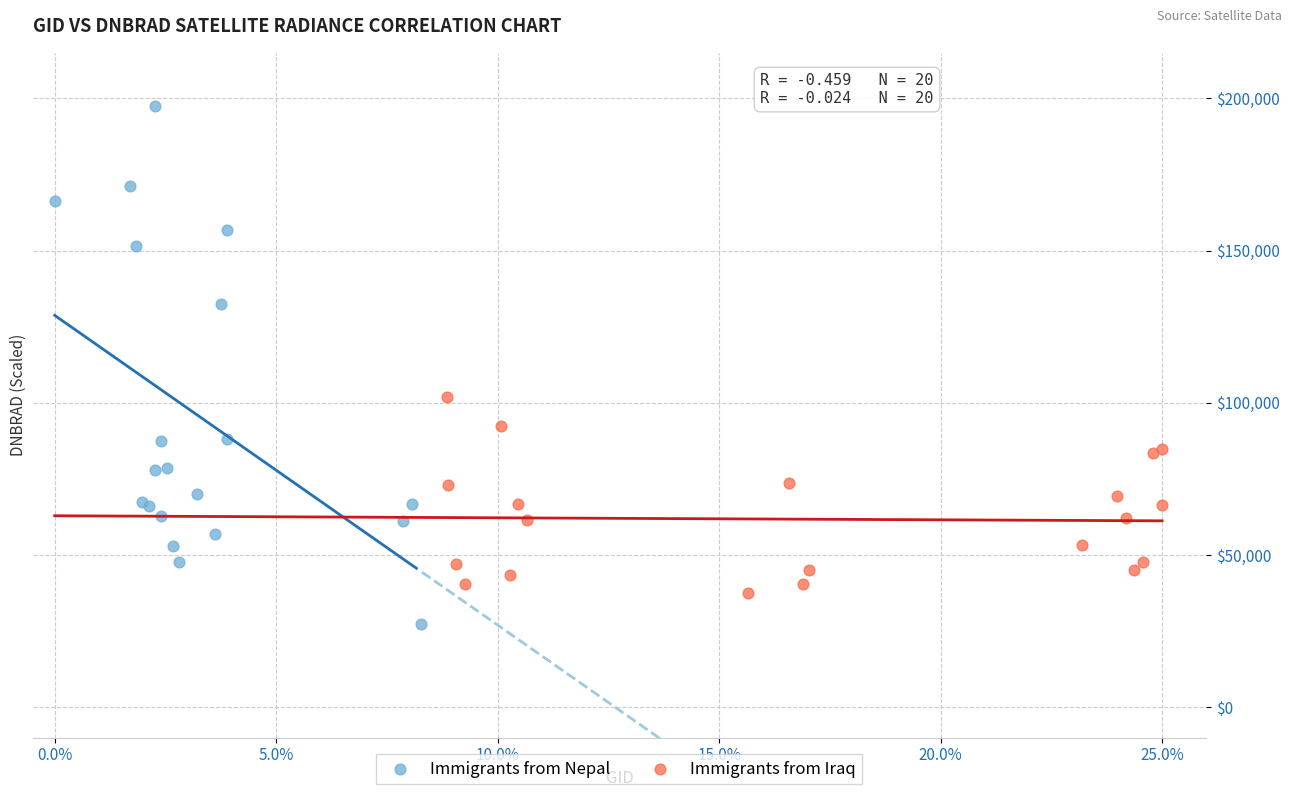

Which series has the widest spread of Y values?

Immigrants from Nepal